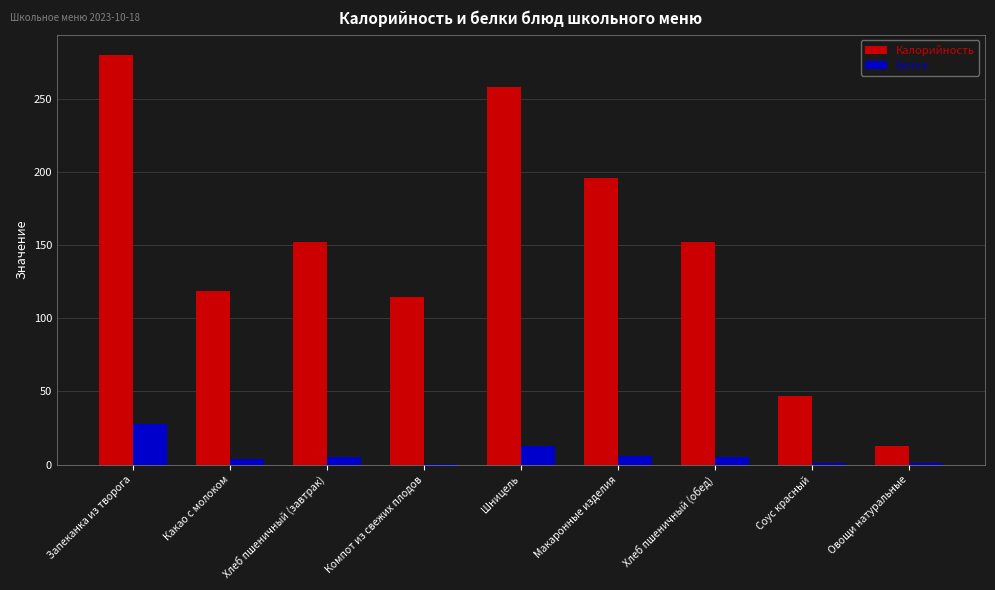

What is the spread (max minus min) of values at Хлеб пшеничный (завтрак)?

147.0